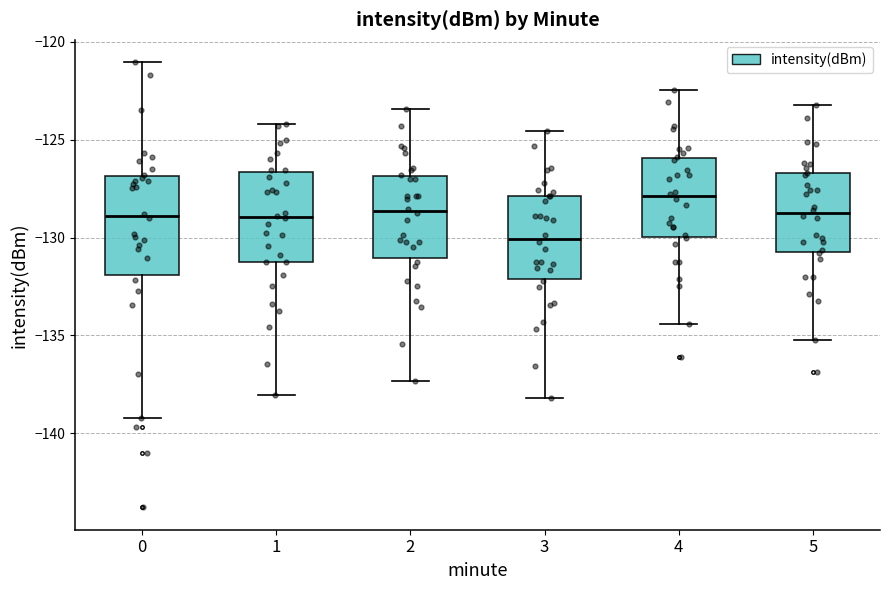

Reading left to right, transcribe this box plot: for each box, give where its median line is, the range the box spans, and where its two whiskers end, as read against the y-axis. The values are not printed on the chart, so give them approximately, as read against the axis.

0: median -129.0, box -132.0 to -127.0, whiskers -139.0 to -121.0
1: median -129.0, box -131.0 to -126.5, whiskers -138.0 to -124.0
2: median -128.5, box -131.0 to -127.0, whiskers -137.5 to -123.5
3: median -130.0, box -132.0 to -128.0, whiskers -138.0 to -124.5
4: median -128.0, box -130.0 to -126.0, whiskers -134.5 to -122.5
5: median -128.5, box -131.0 to -126.5, whiskers -135.0 to -123.0